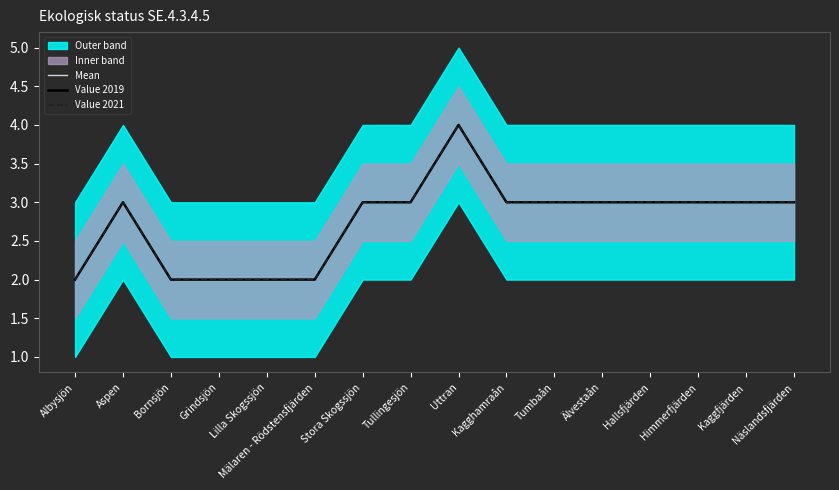

True or false: Value 2019 and Mean intersect in this chart.

False